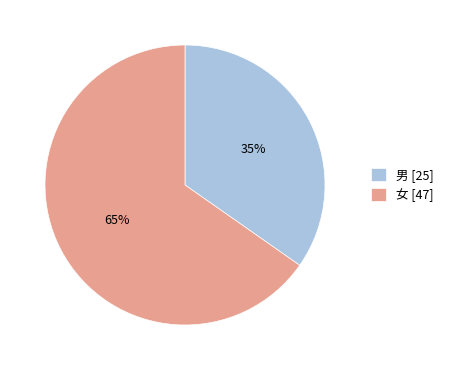

What percentage is the 男 slice, to the nearest percent?

35%